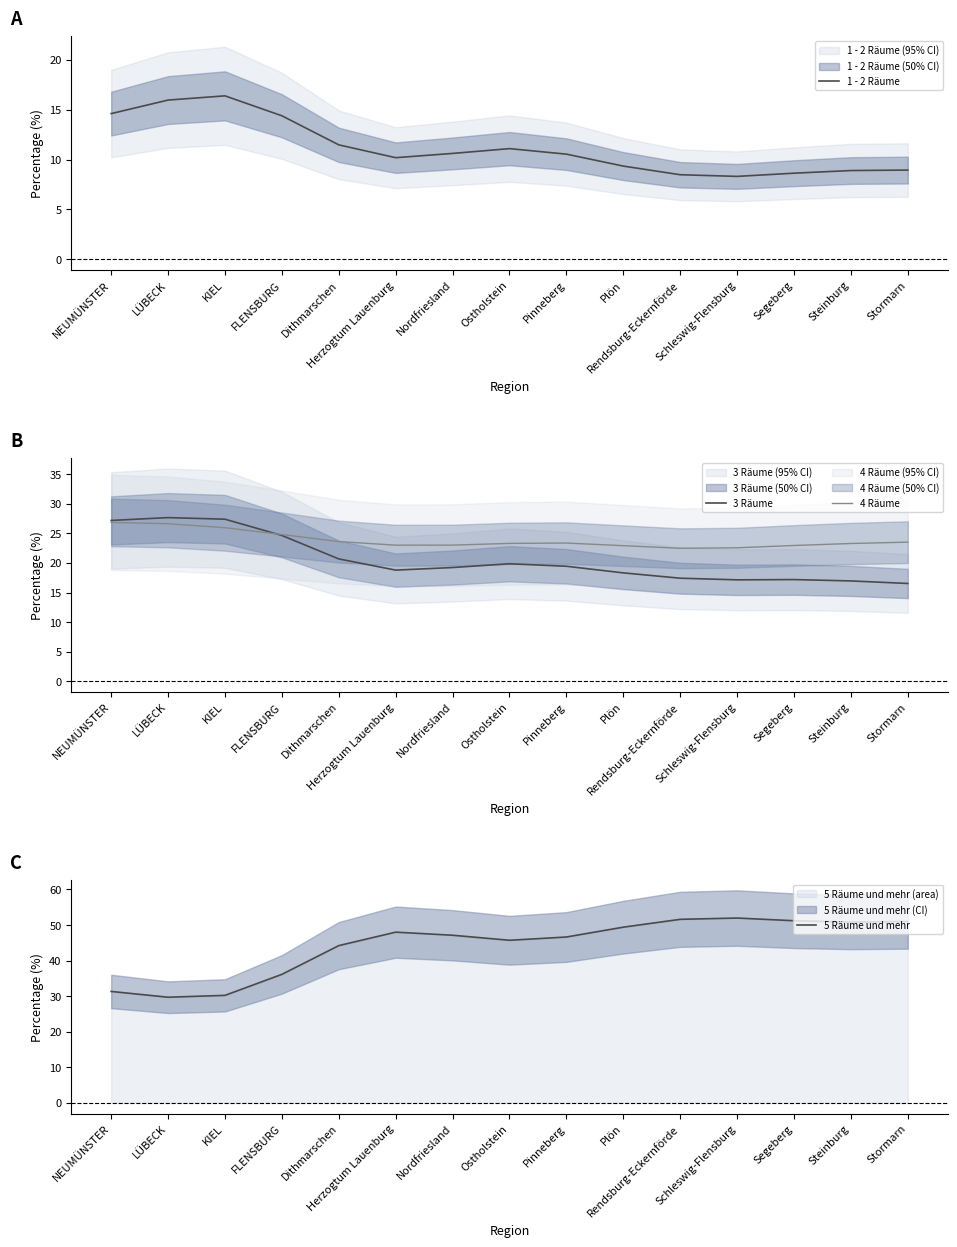

What is the value of the 5 Räume und mehr point at the 14th from the left?

50.8